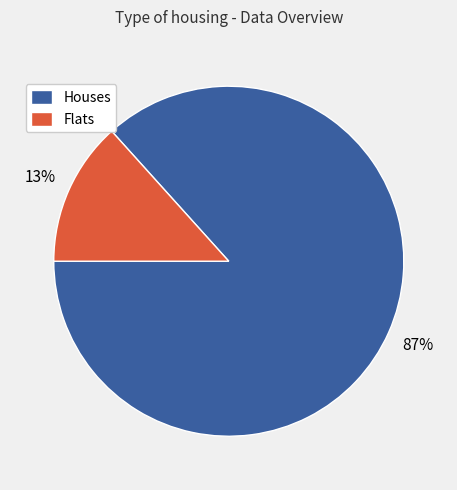

To the nearest percent, what is the average slice percentage?

50%